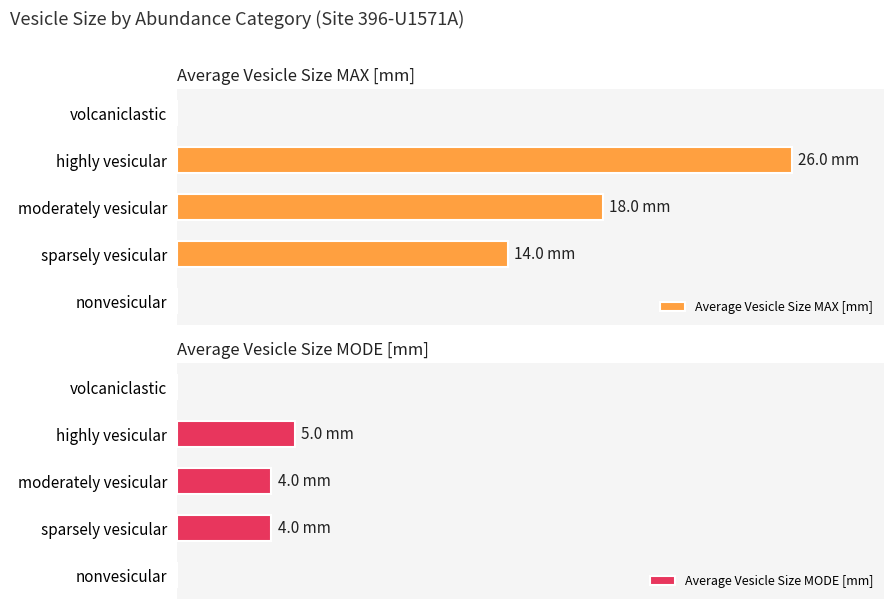

What is the difference between the second highest and second lowest values in the Average Vesicle Size MAX [mm] series?

18